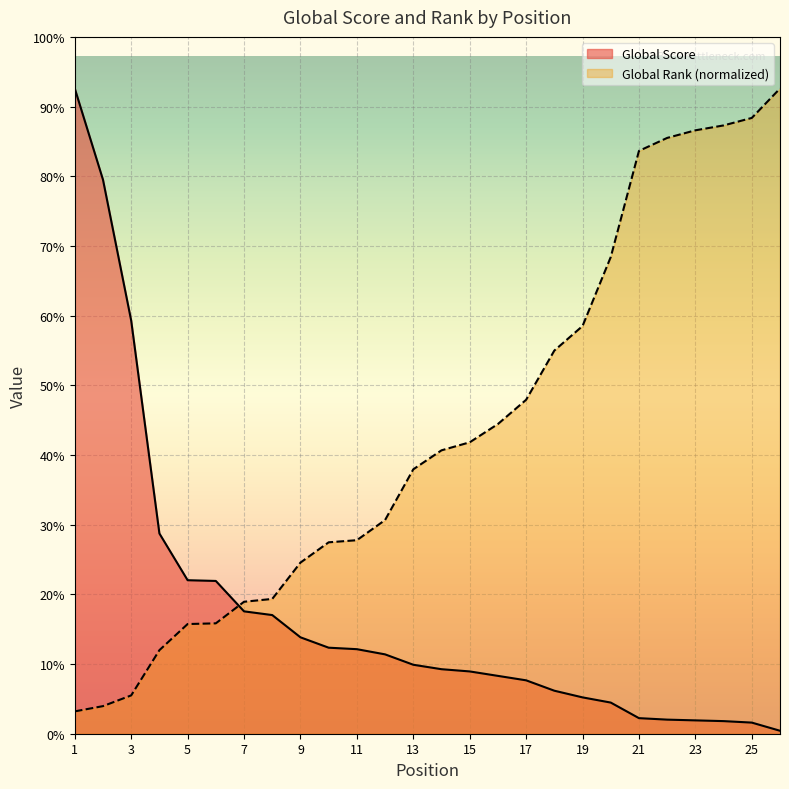

Does the chart display data point markers on the line(s)?

No